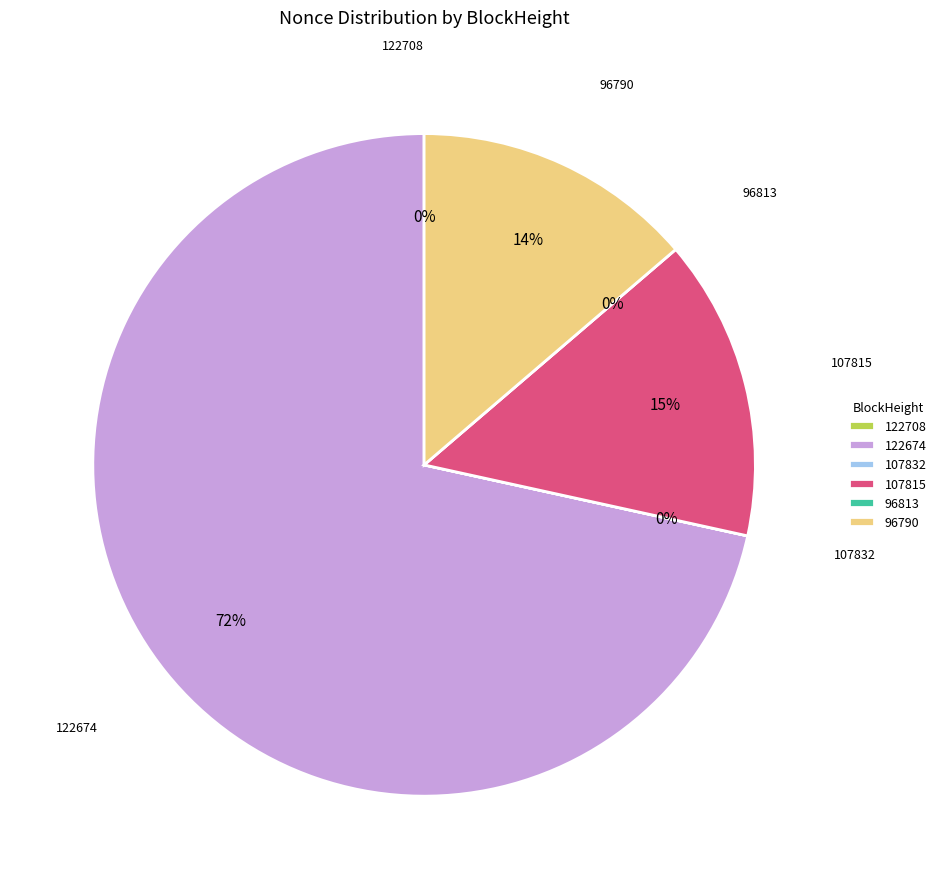

What is the largest slice in the pie chart?

122674